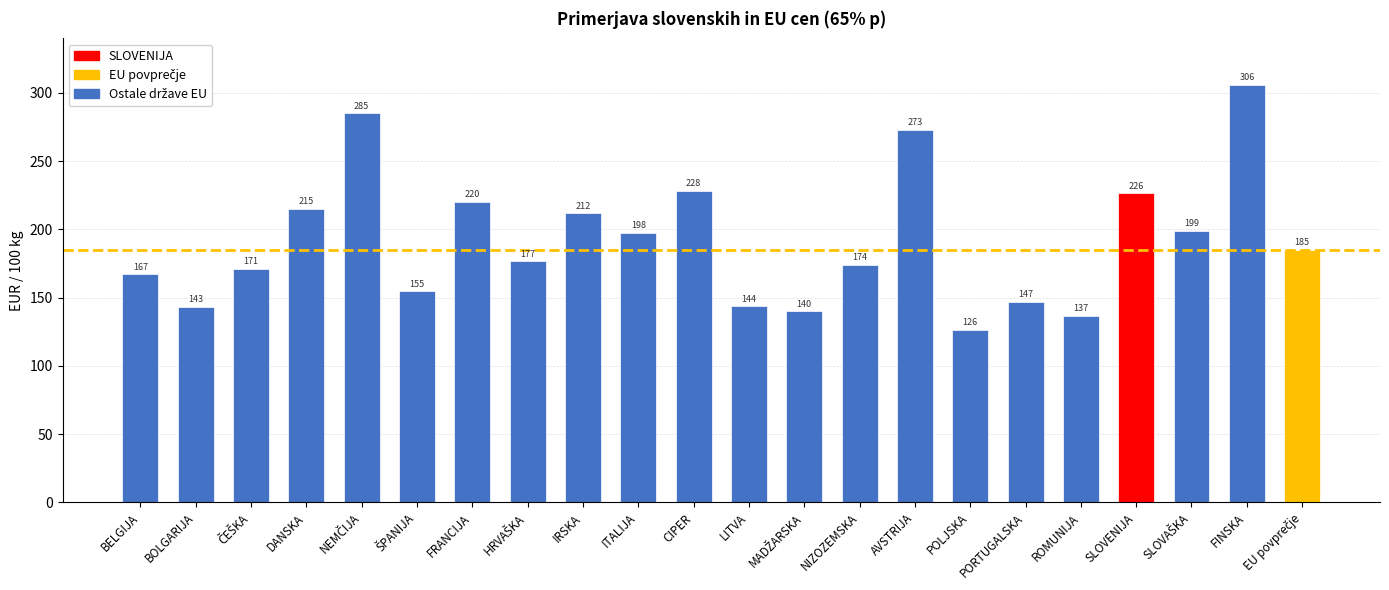

Is it true that the value at BELGIJA is 70.5?

False